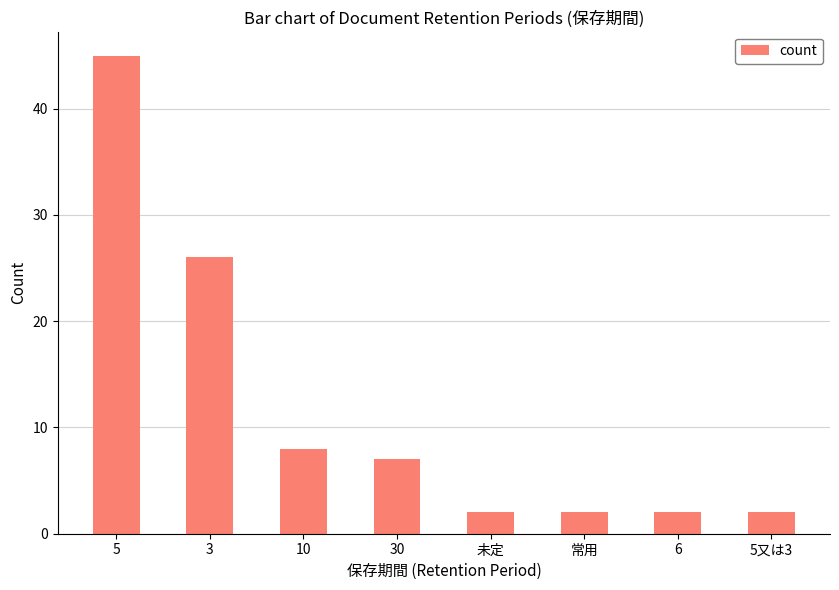

Reading left to right, what are all the values shown in this chart?

45	26	8	7	2	2	2	2